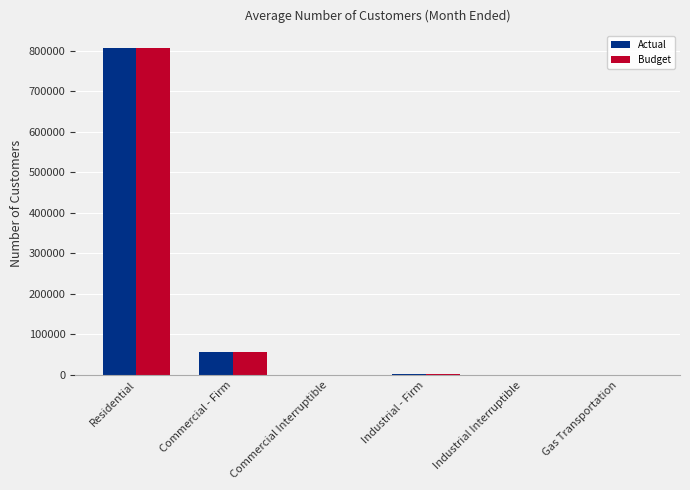

Where is Actual nearest to the value 403136?

Commercial - Firm